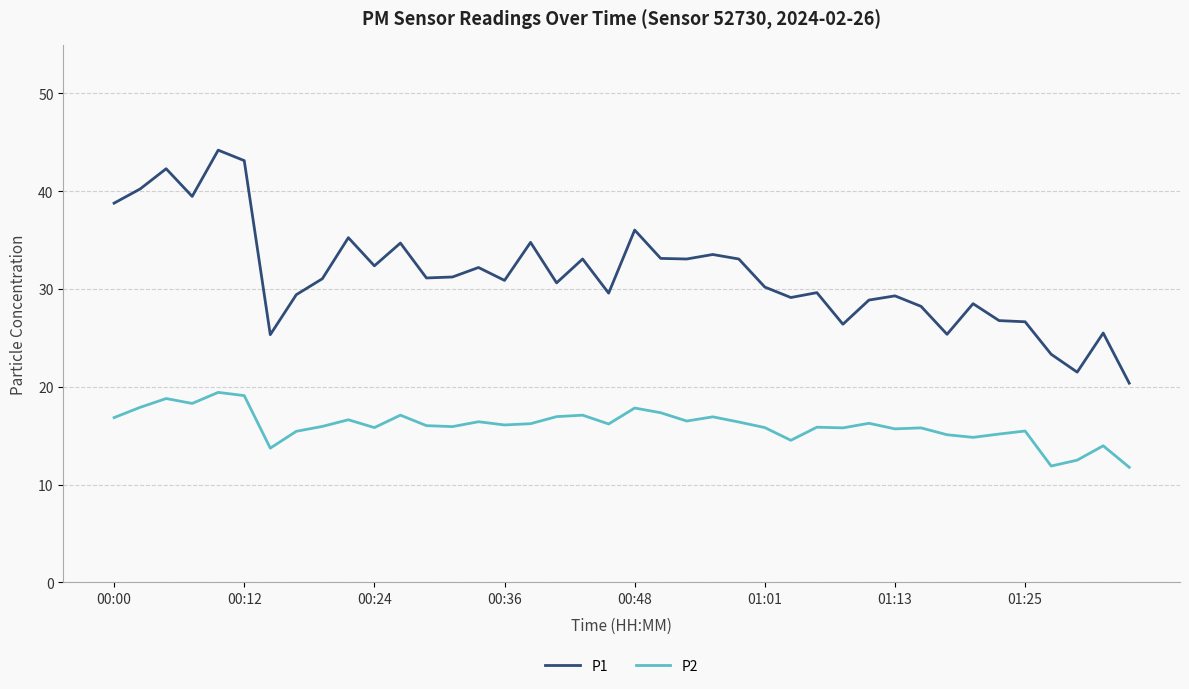

Which series has the largest total across all categories?

P1